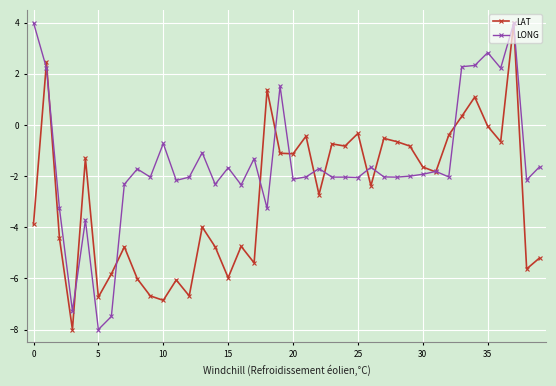

True or false: LAT has more than 0 points higher than both neighbors.

True